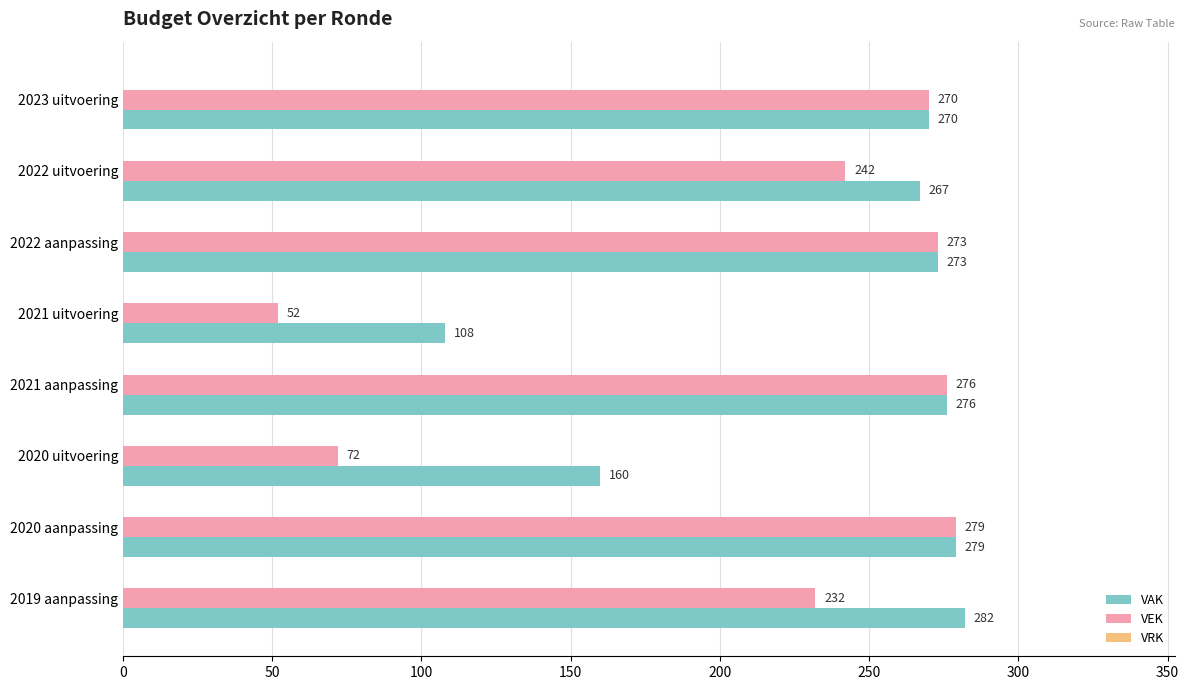

Rank the series by their average value, from lowest to highest.

VEK, VAK